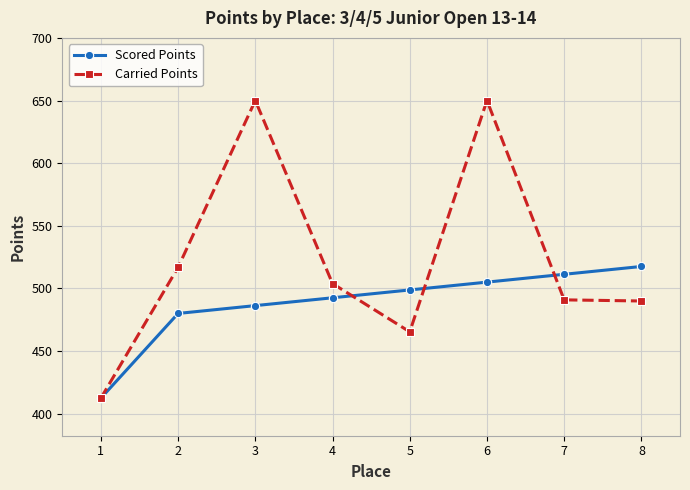

How many lines are shown in the chart?

2